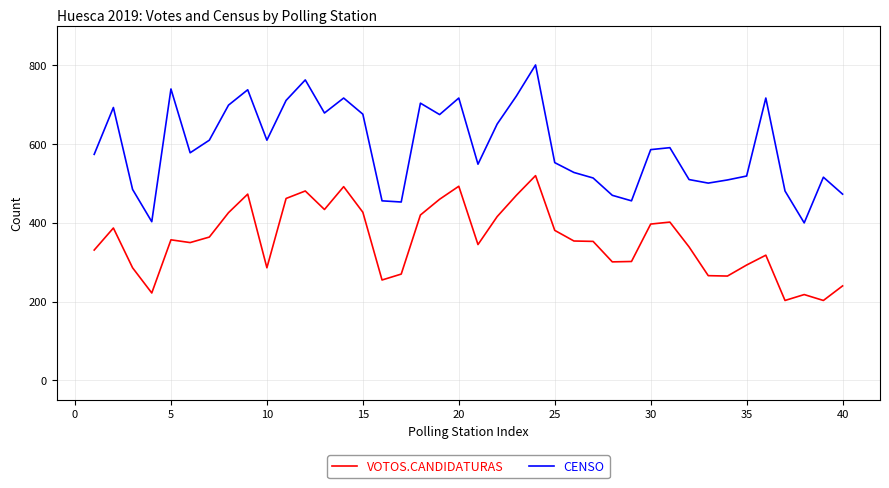

What is the difference between the maximum and minimum values in the VOTOS.CANDIDATURAS series?

317